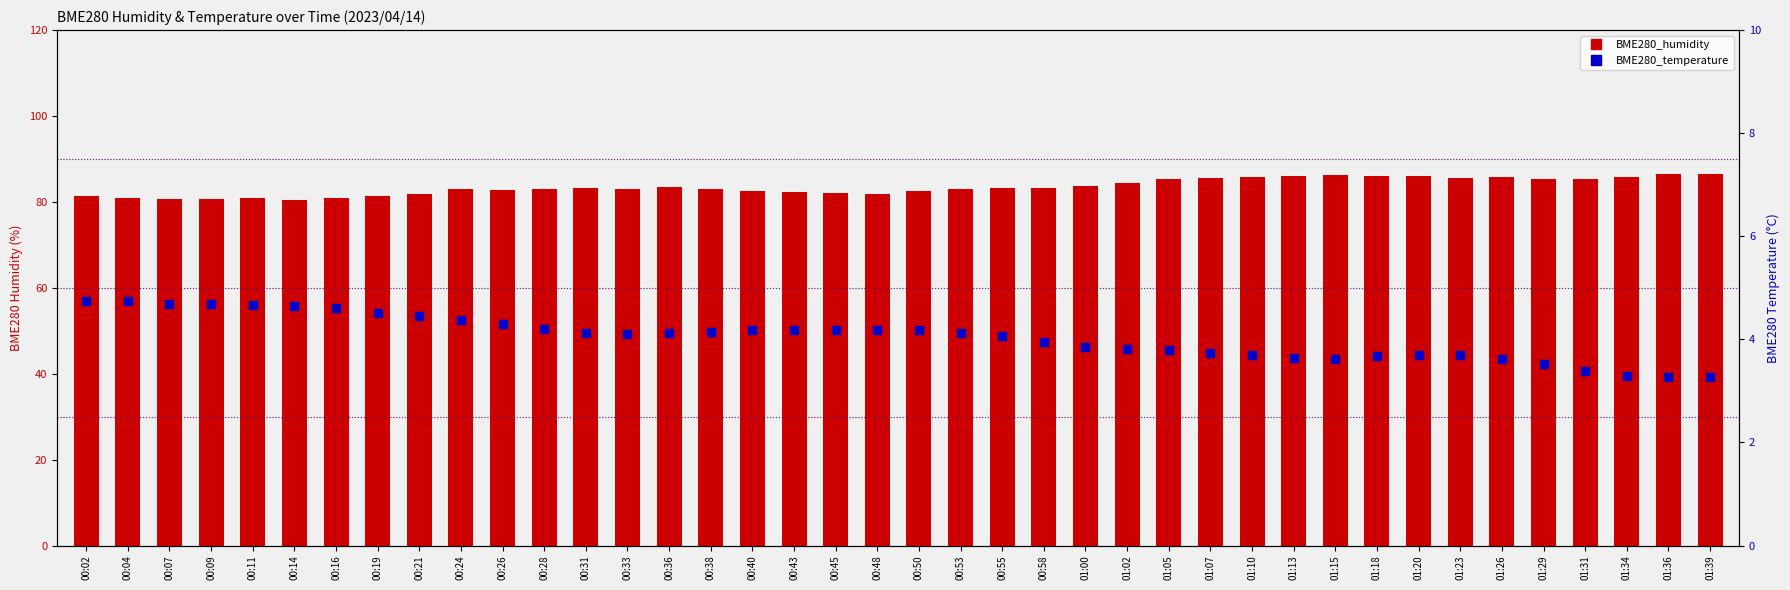

What is the total value across all series at 00:40?

86.8